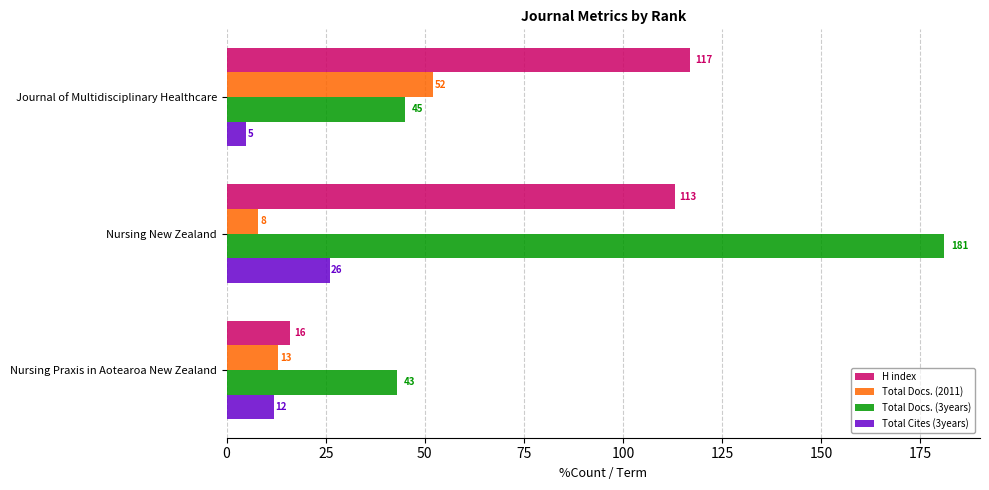

The value of H index at Nursing Praxis in Aotearoa New Zealand is 5. True or false?

False